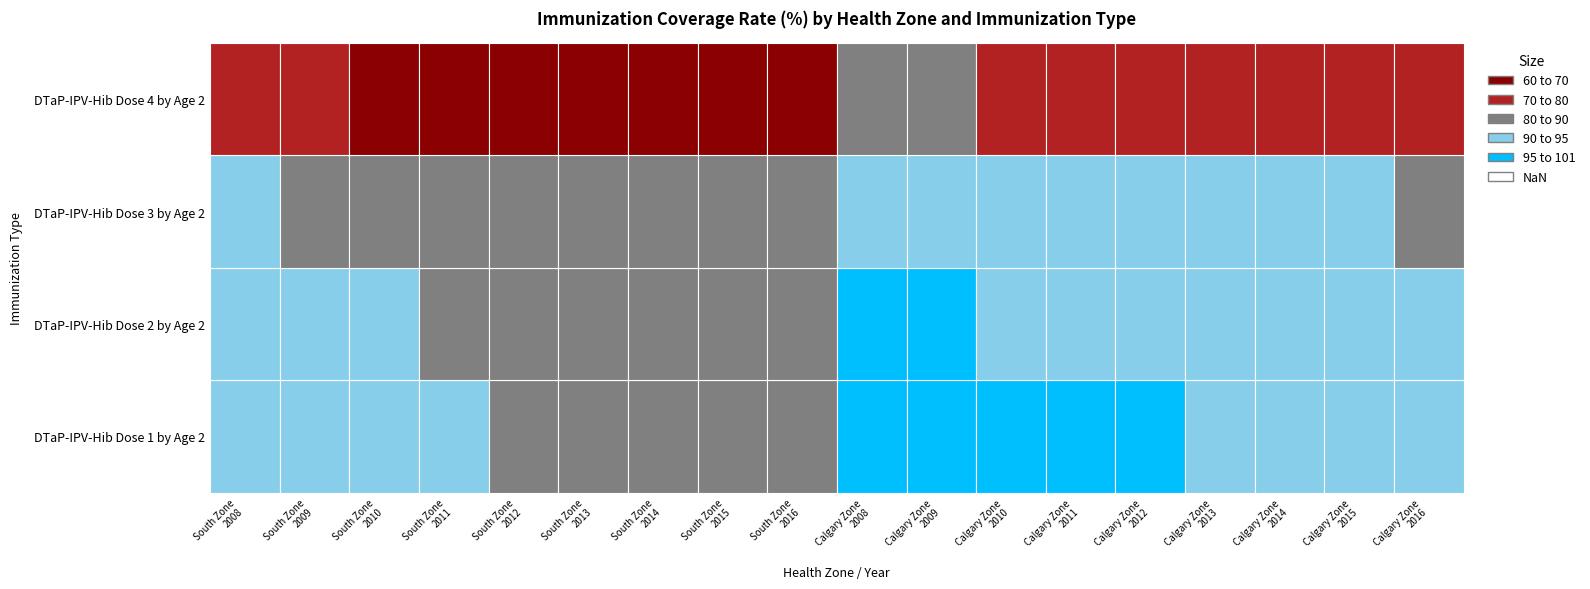

What is the difference between the highest and lowest values at DTaP-IPV-Hib Dose 3 by Age 2?

6.2